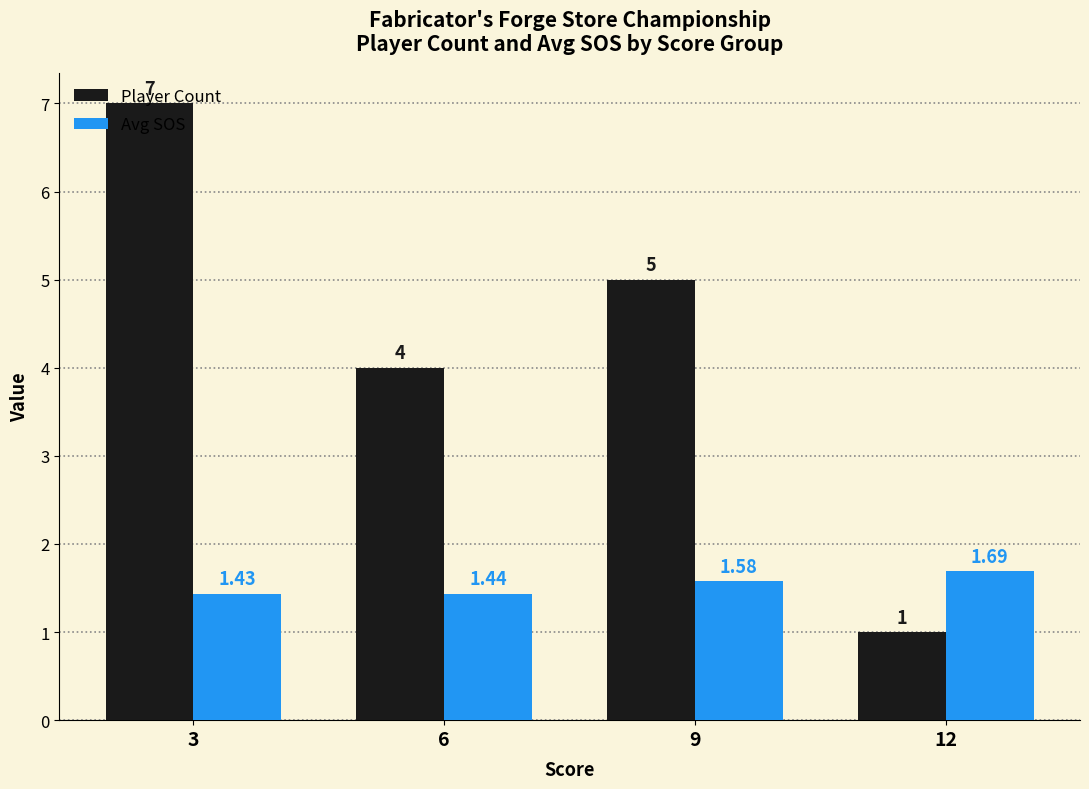

Rank the series by their maximum value, from highest to lowest.

Player Count, Avg SOS